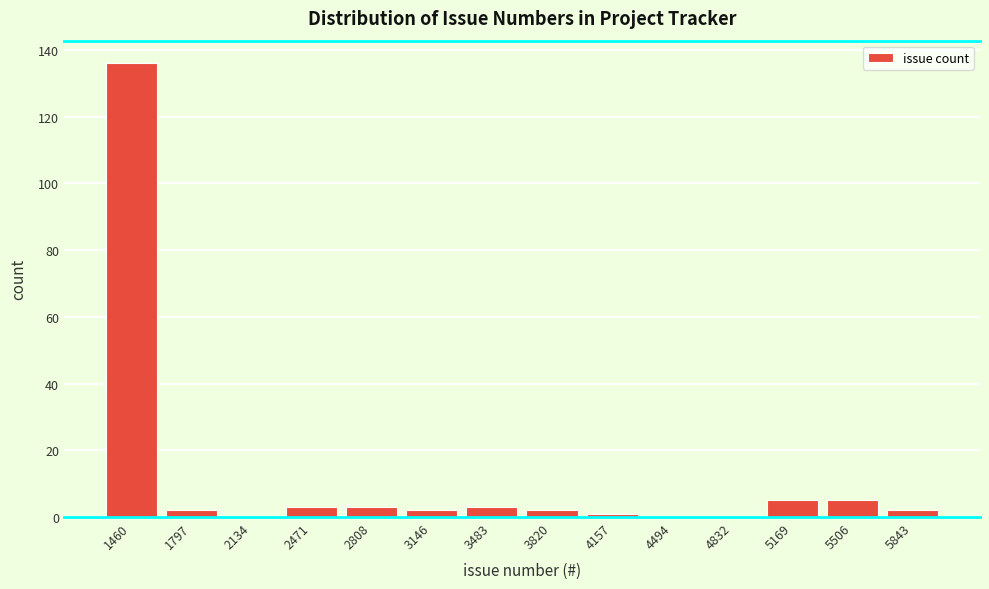

Reading right to left, extract all data points from this chart.

5843=2	5506=5	5169=5	4832=0	4494=0	4157=1	3820=2	3483=3	3146=2	2808=3	2471=3	2134=0	1797=2	1460=136